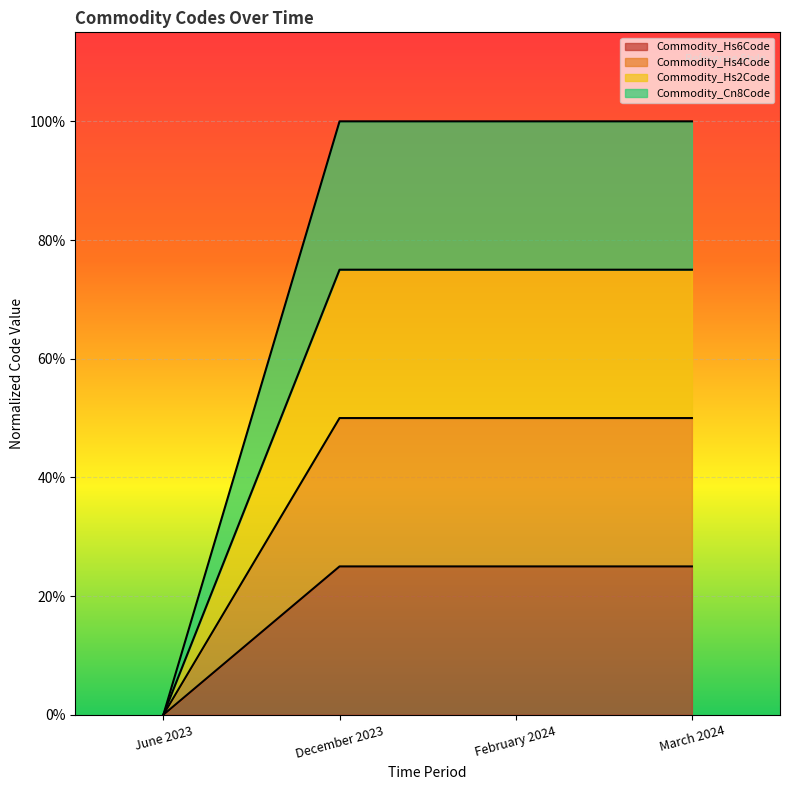

True or false: Commodity_Hs4Code has more than 2 interior local peaks.

False